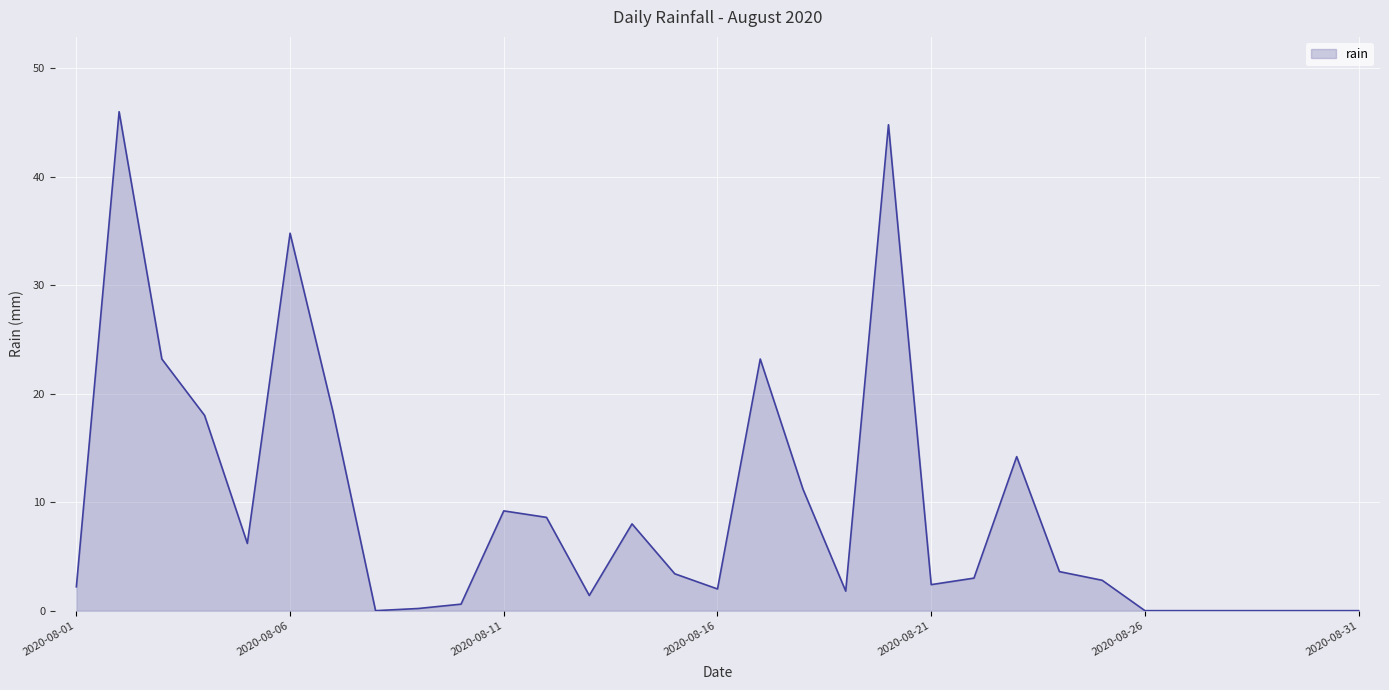

What is the maximum value shown in the chart?

46.0